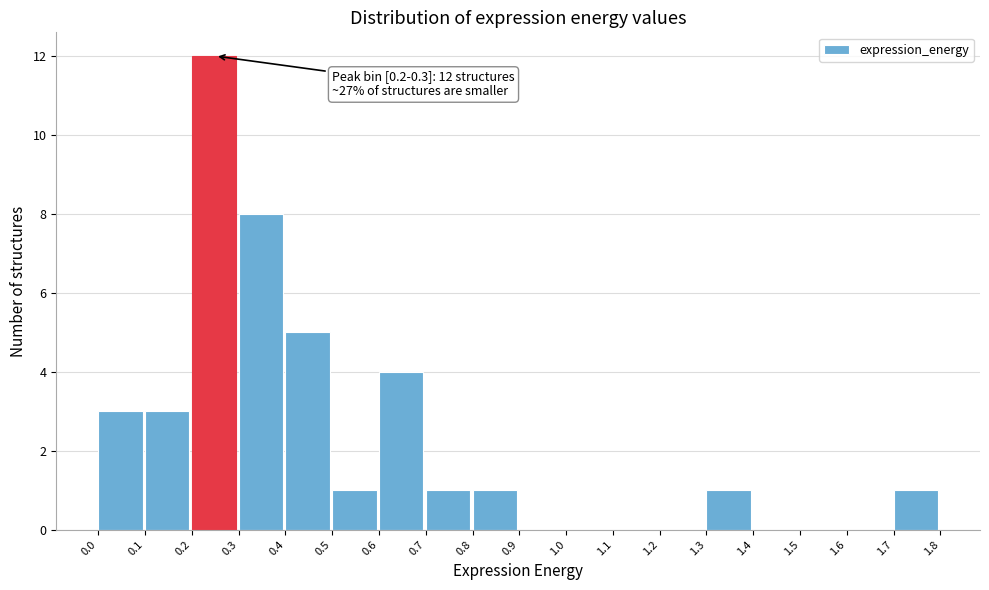

Which range on the x-axis has the tallest bar?

0.2 to 0.3